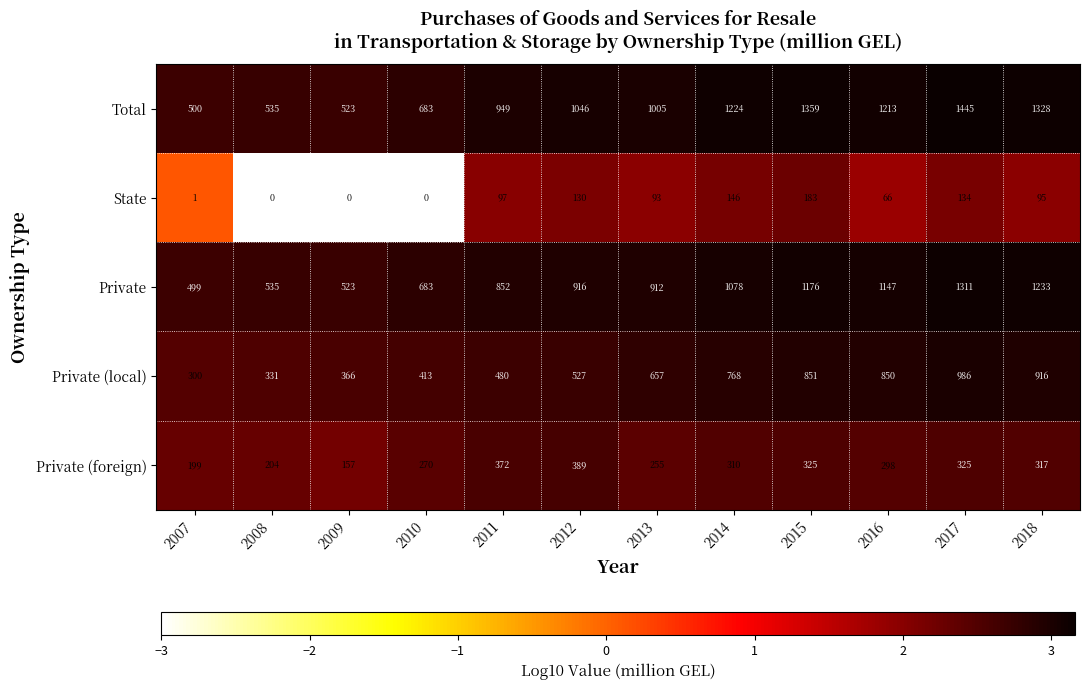

What is the approximate value of Total at 2015?

1359